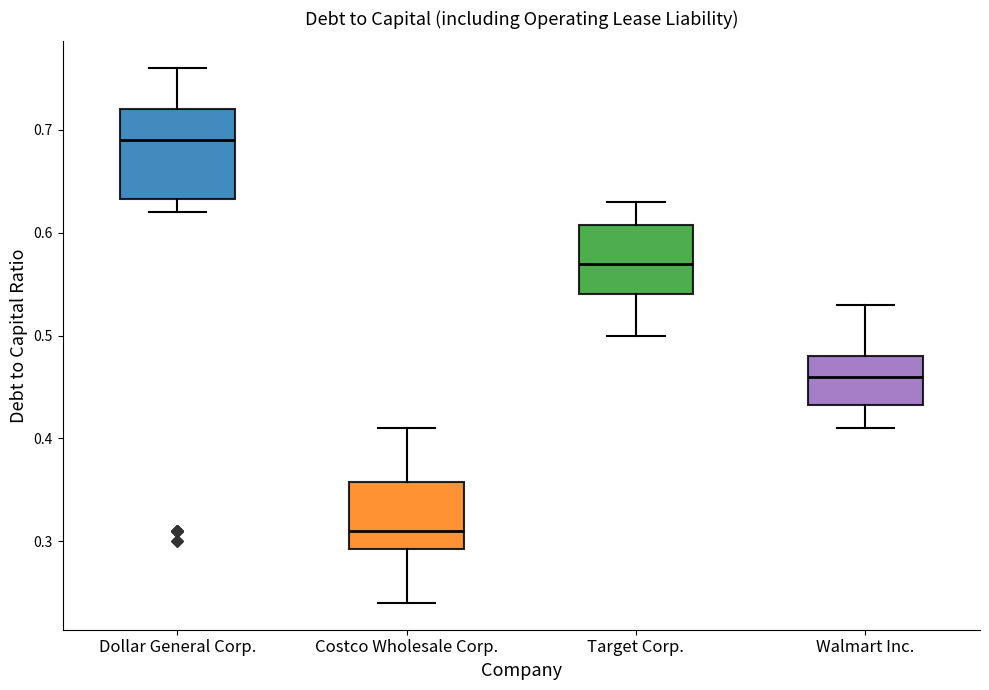

Which box is the tallest, from its lower edge to its upper edge?

Dollar General Corp.